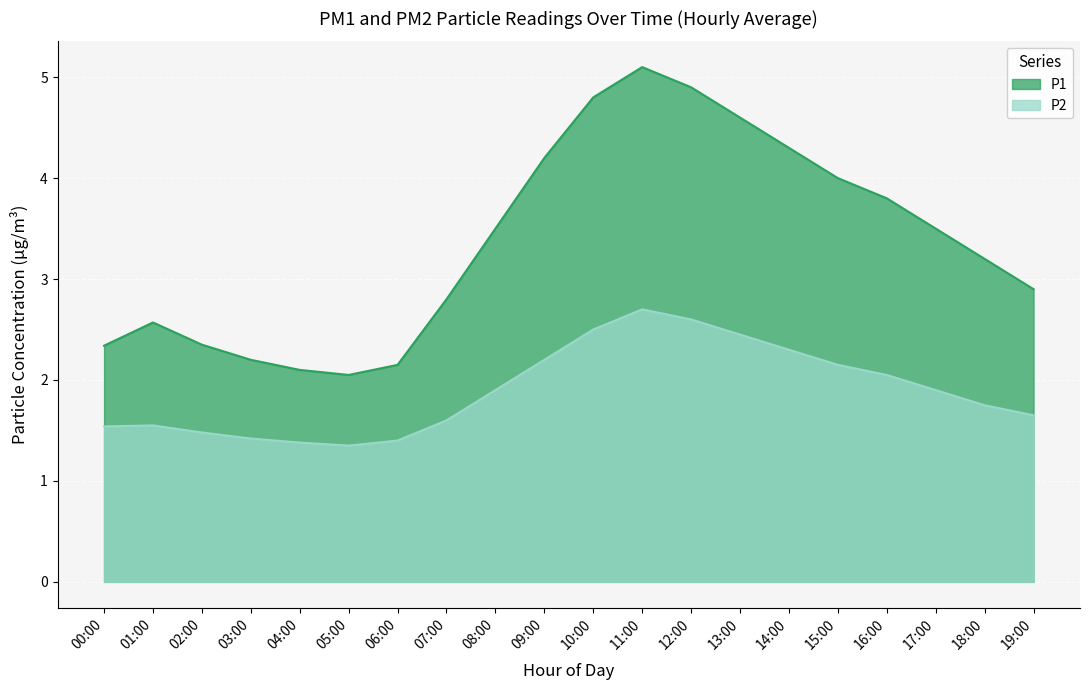

Is it true that P1 equals 3.8 at 16:00?

True